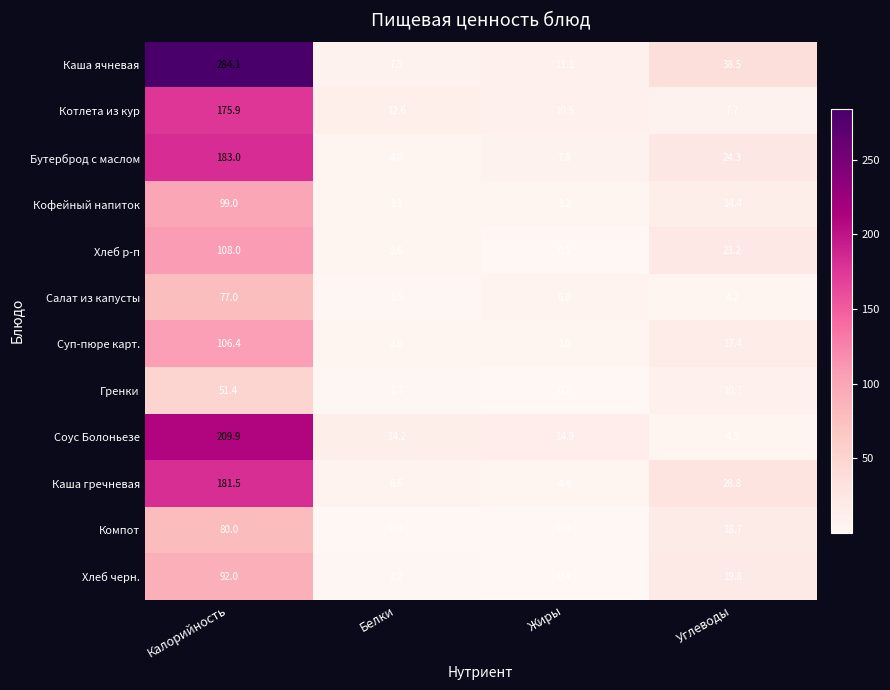

At Углеводы, list the series in order from largest to smallest.

Каша ячневая, Каша гречневая, Бутерброд с маслом, Хлеб р-п, Хлеб черн., Компот, Суп-пюре карт., Кофейный напиток, Гренки, Котлета из кур, Соус Болоньезе, Салат из капусты